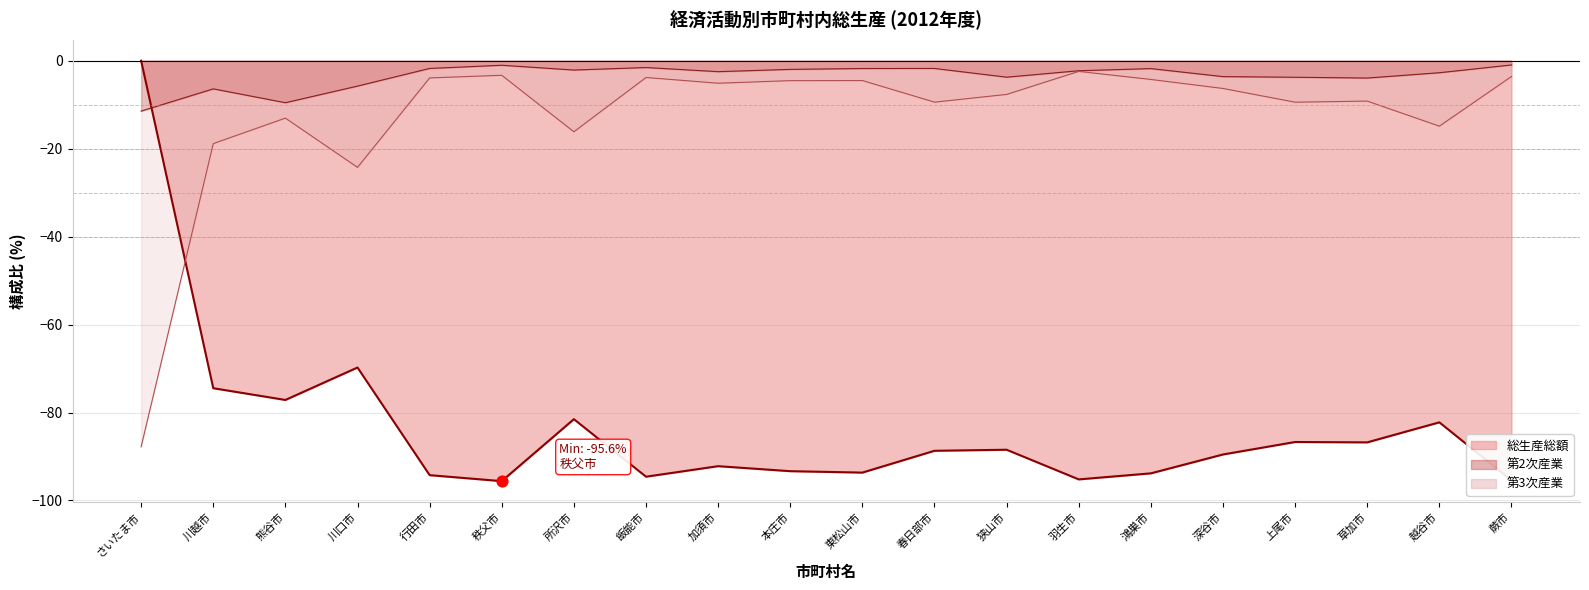

Which series has the largest total across all categories?

第2次産業